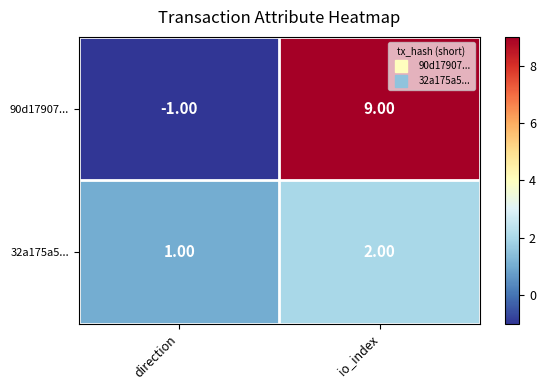

Is the value of 32a175a5... at direction greater than the value of 90d17907... at direction?

Yes